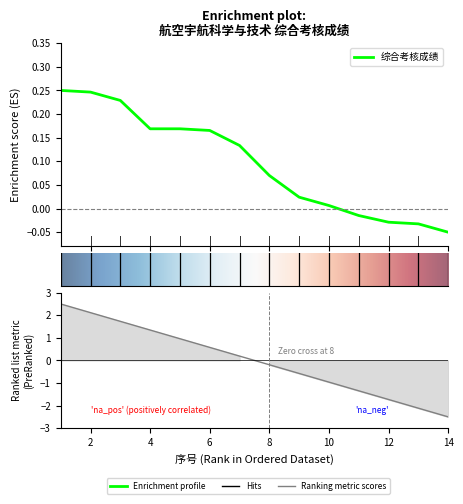

The chart shows a value of -0.0 at 12. True or false?

False